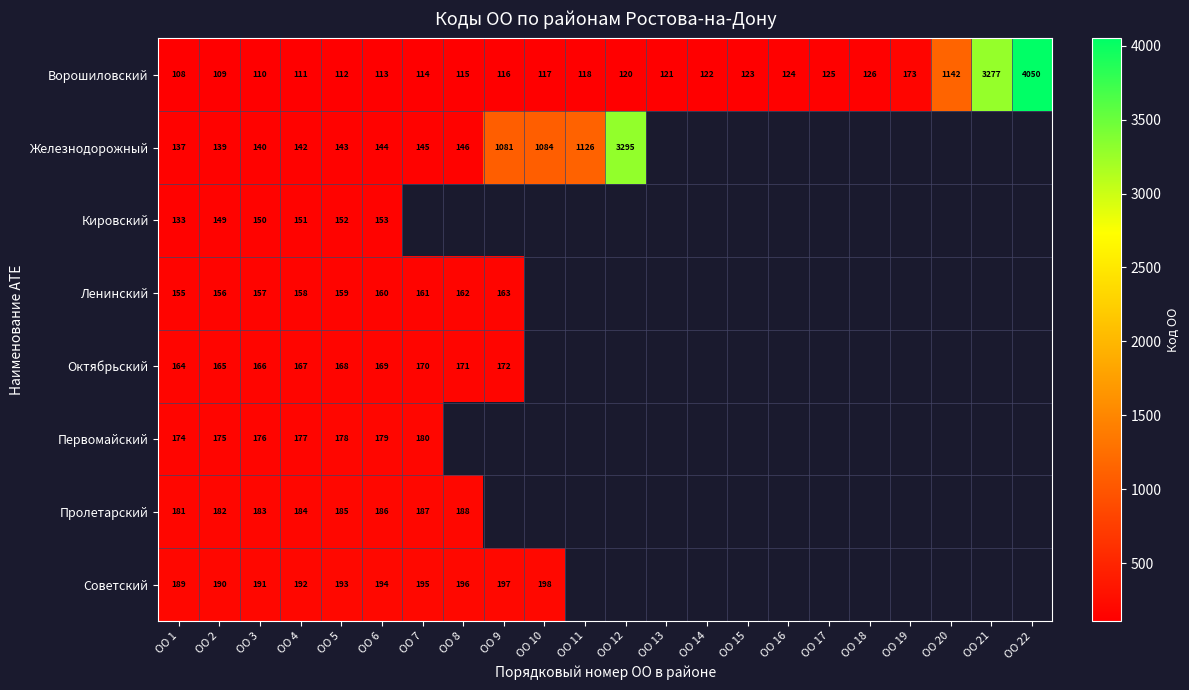

How many series are shown in this chart?

8